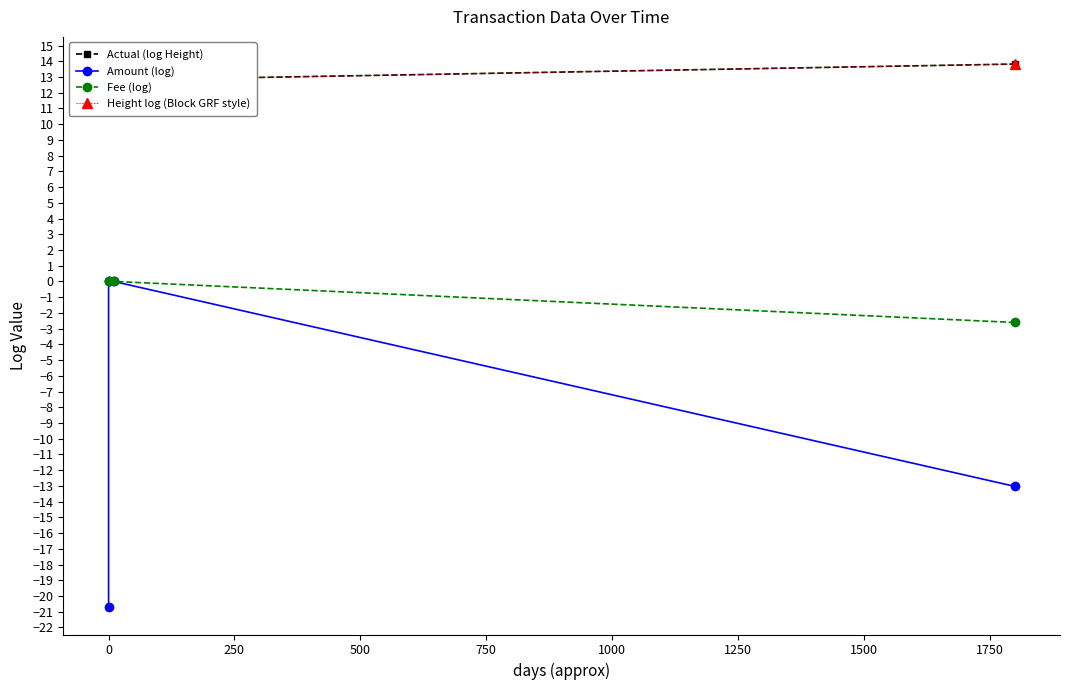

Is it true that Height log (Block GRF style) equals 3.1 at 0?

False